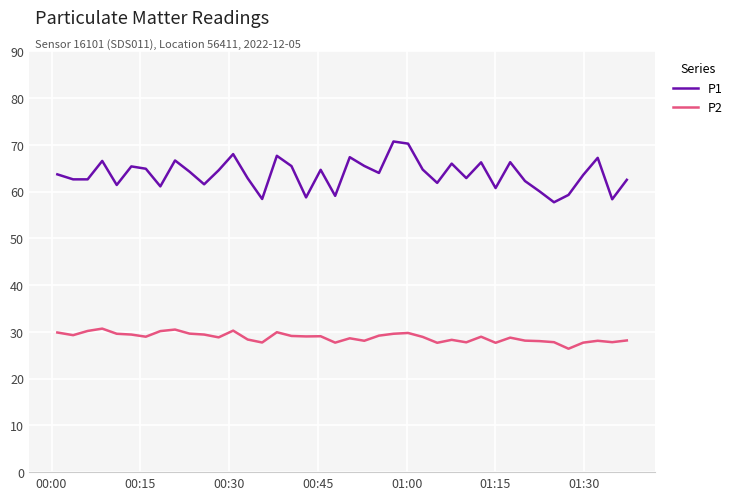

What is the minimum value shown in the chart?

26.4